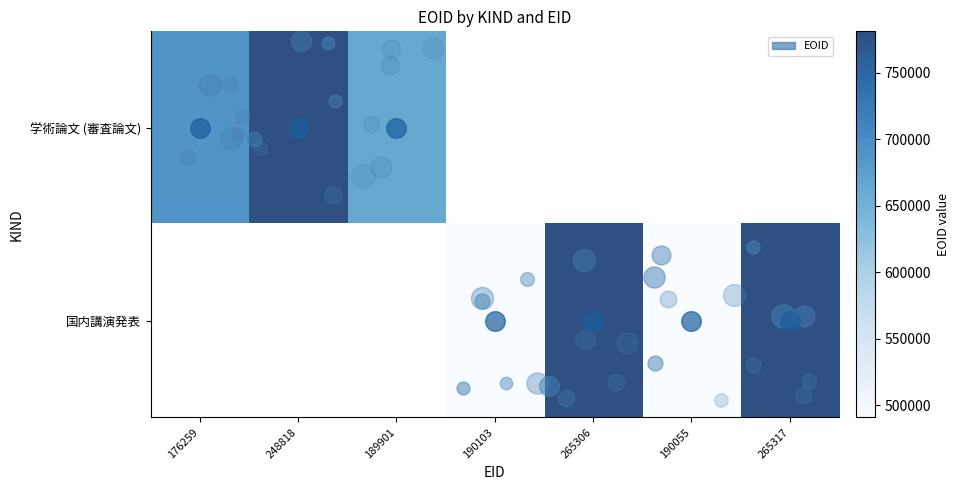

Count the number of categories in the chart.

7